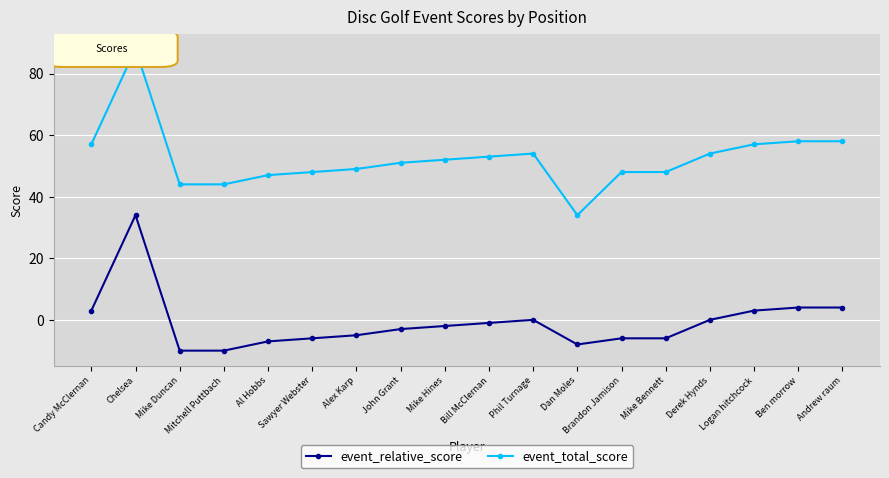

Is it true that event_total_score equals 54 at Derek Hynds?

True